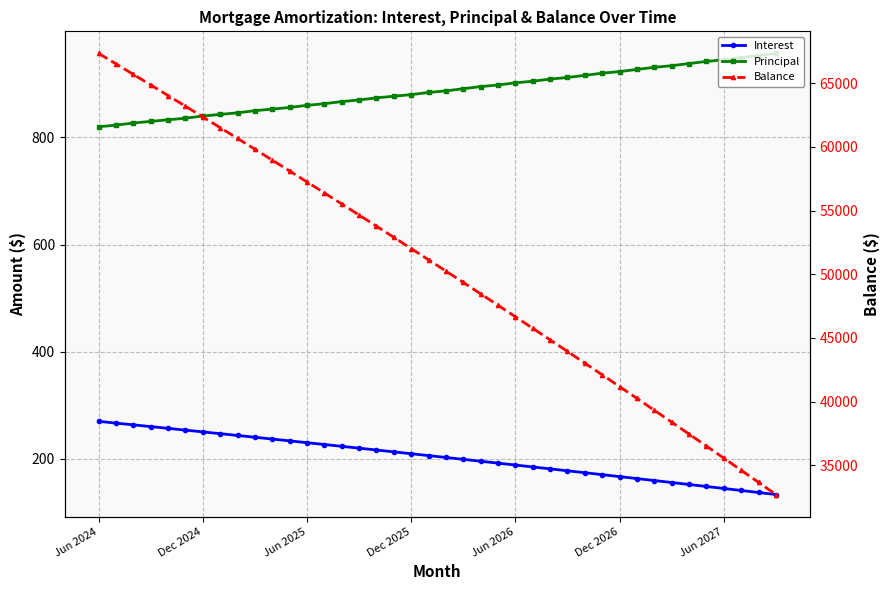

Reading left to right, list all the values displayed in this chart.

Interest: 269.8	266.6	263.3	260.0	256.8	253.4	250.1	246.8	243.5	240.1	236.8	233.4	230.0	226.6	223.2	219.8	216.3	212.8	209.4	205.9	202.4	198.9	195.3	191.8	188.2	184.7	181.1	177.5	173.9	170.3	166.6	163.0	159.3	155.6	151.9	148.2	144.5	140.7	137.0	133.2
Principal: 820.0	823.0	827.0	830.0	833.0	836.0	840.0	843.0	846.0	850.0	853.0	856.0	860.0	863.0	867.0	870.0	874.0	877.0	880.0	884.0	887.0	891.0	895.0	898.0	902.0	905.0	909.0	912.0	916.0	920.0	923.0	927.0	931.0	934.0	938.0	942.0	945.0	949.0	953.0	957.0
Balance: 67342.0	66519.0	65692.0	64862.0	64029.0	63193.0	62353.0	61510.0	60664.0	59814.0	58961.0	58105.0	57245.0	56382.0	55515.0	54645.0	53771.0	52894.0	52014.0	51130.0	50243.0	49352.0	48457.0	47559.0	46657.0	45752.0	44843.0	43931.0	43015.0	42095.0	41172.0	40245.0	39314.0	38380.0	37442.0	36500.0	35555.0	34606.0	33653.0	32696.0